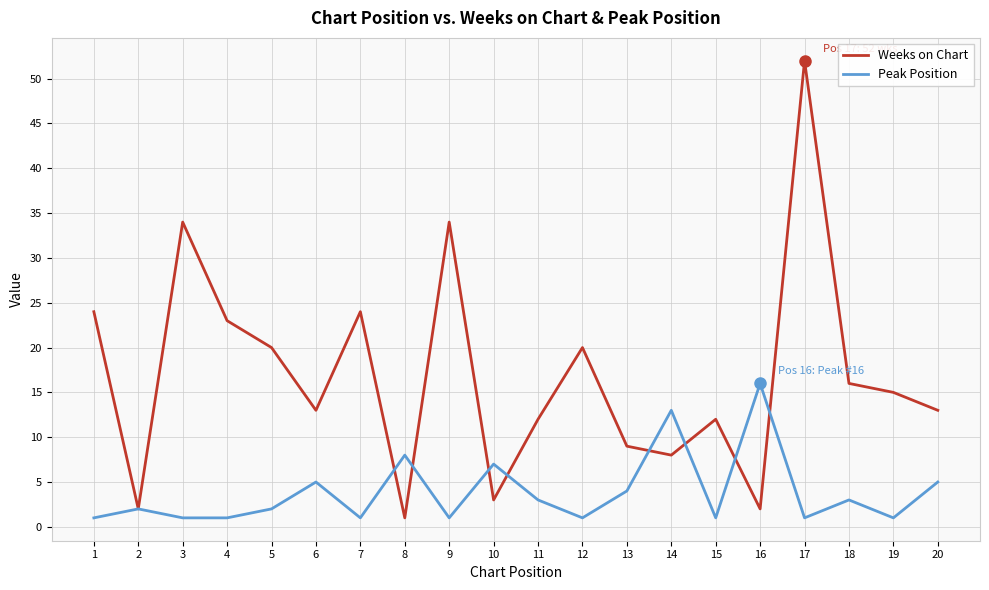

What is the maximum value for Weeks on Chart?

52